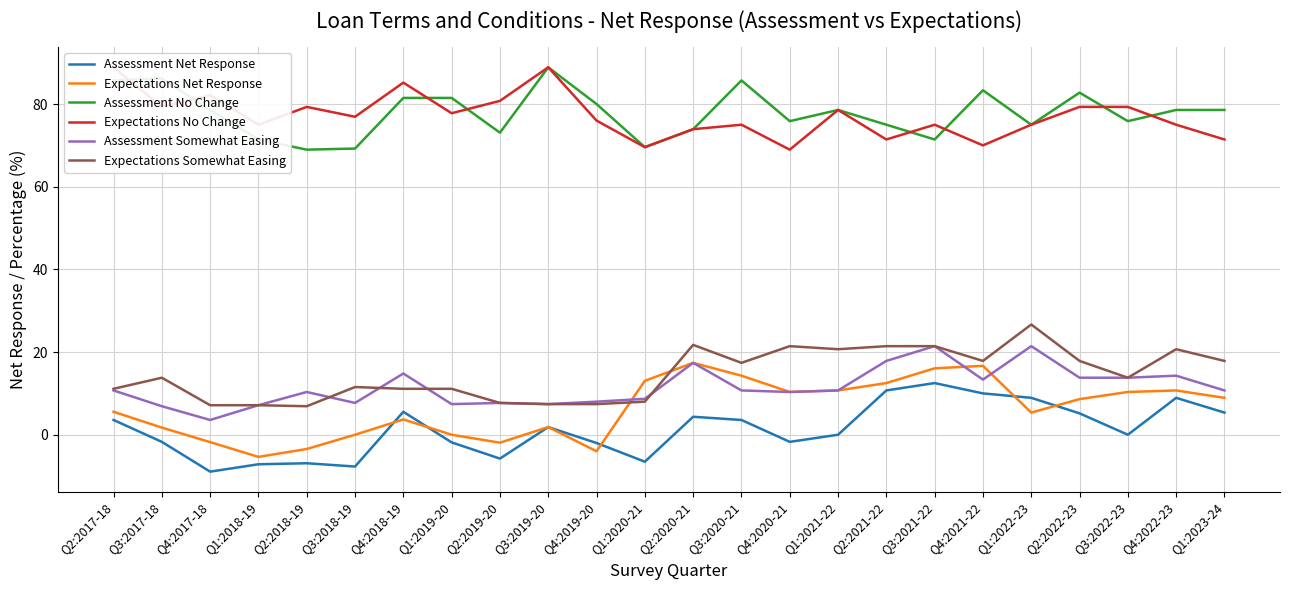

Is it true that Expectations Somewhat Easing equals 17.9 at Q2:2022-23?

True